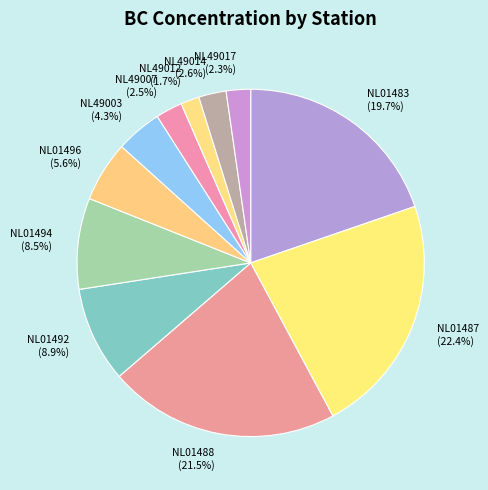

Which category has the smallest portion of the pie?

NL49012 (1.7%)